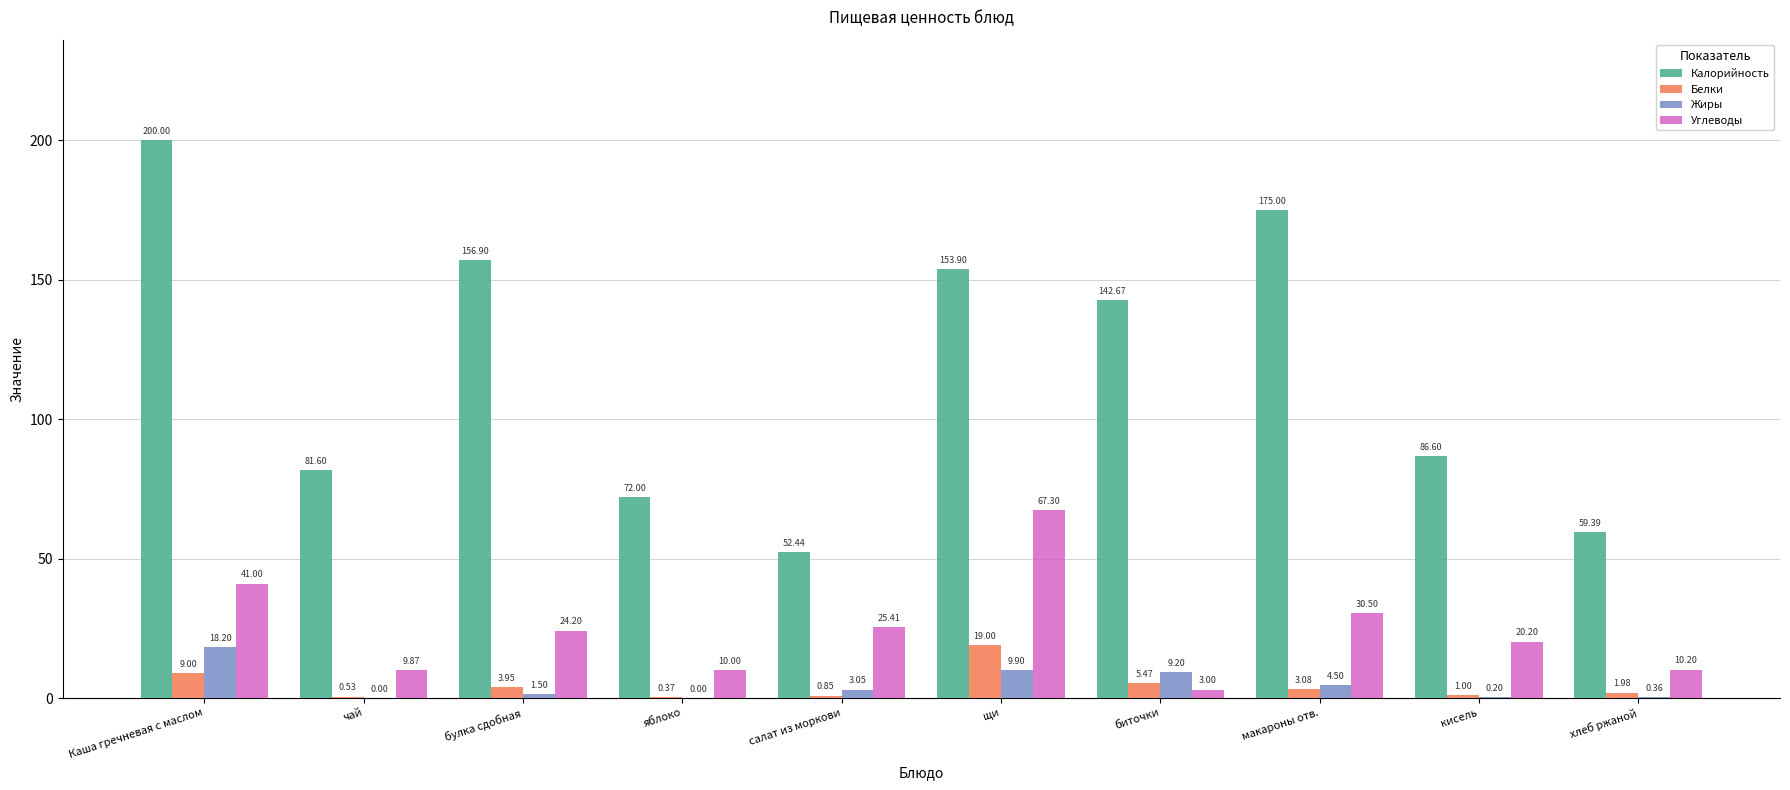

At which label does Углеводы first exceed 24?

Каша гречневая с маслом